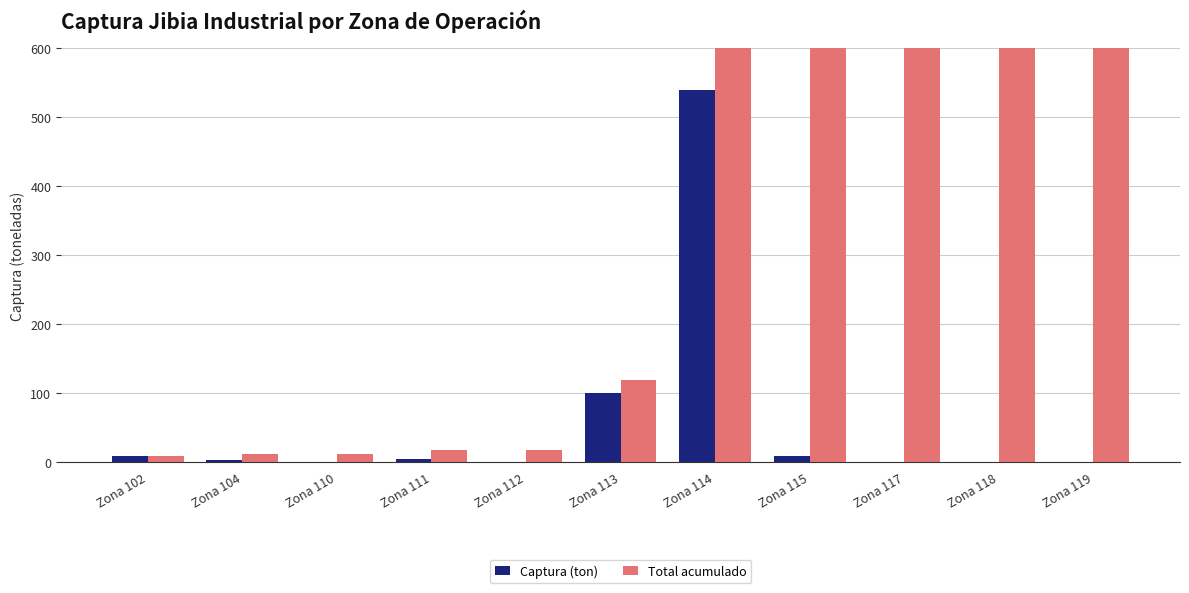

What is the sum of the Captura (ton) values at Zona 110 and Zona 118?

0.2